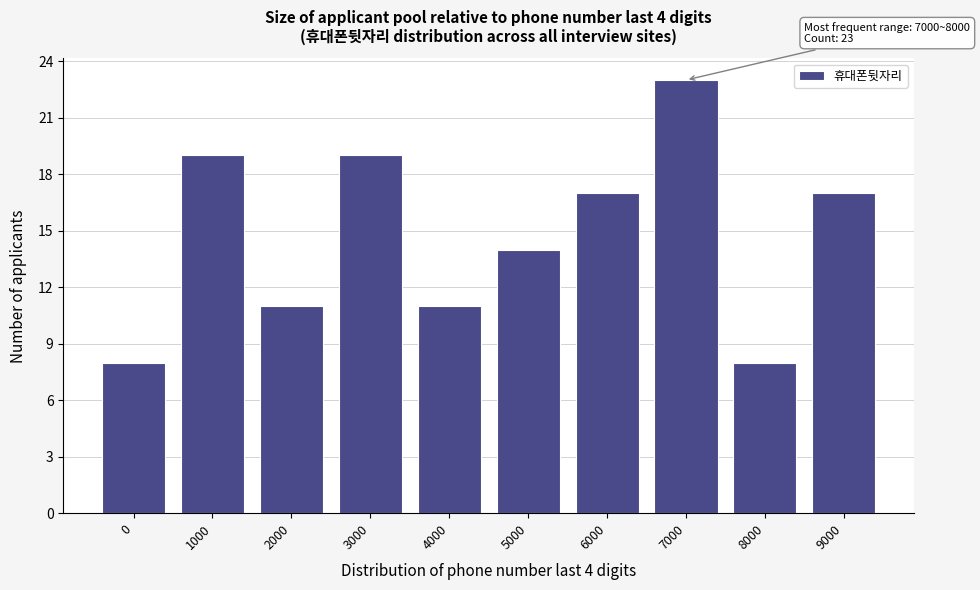

Reading left to right, what are all the values shown in this chart?

0=8	1000=19	2000=11	3000=19	4000=11	5000=14	6000=17	7000=23	8000=8	9000=17